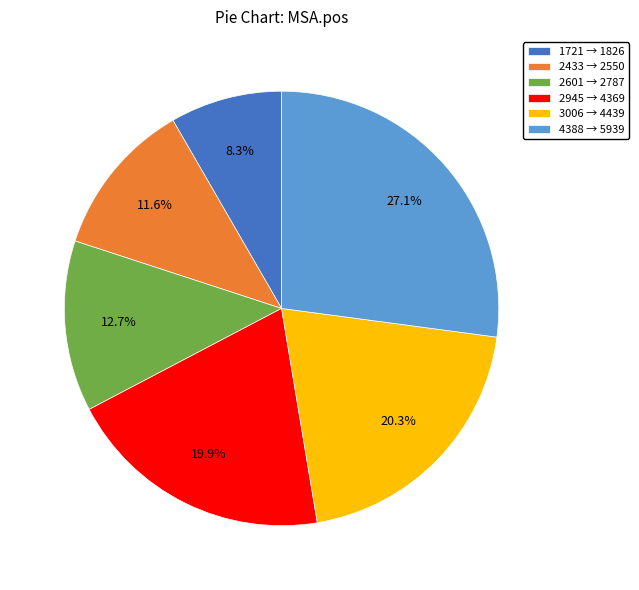

To the nearest percent, what is the difference between the 2433 and 2601 slice percentages?

1%